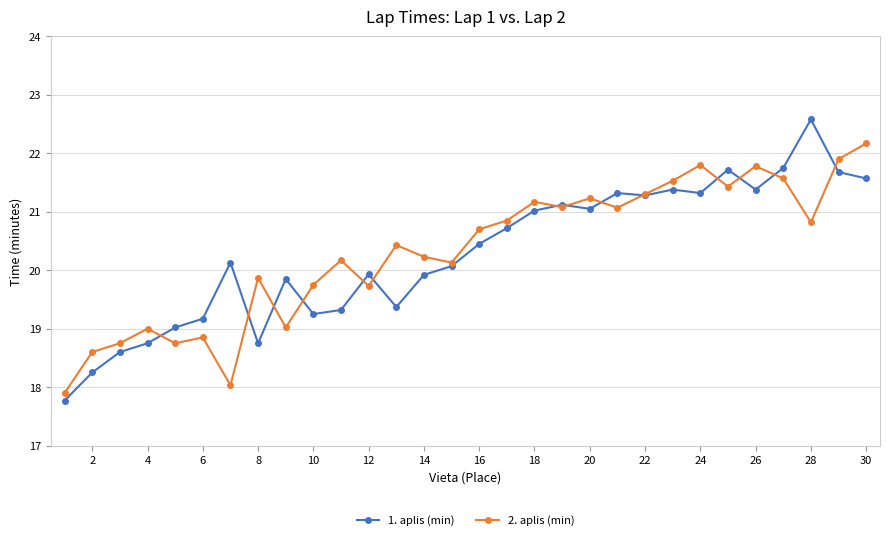

What is the value of the 1. aplis (min) point at the 25th from the left?

21.7